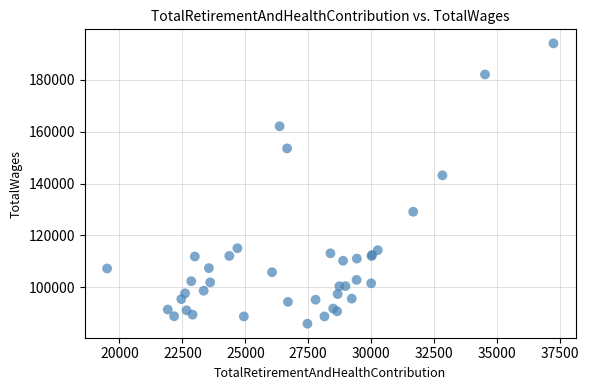

What Y value in the scatter plot is closest to 140024?

143176